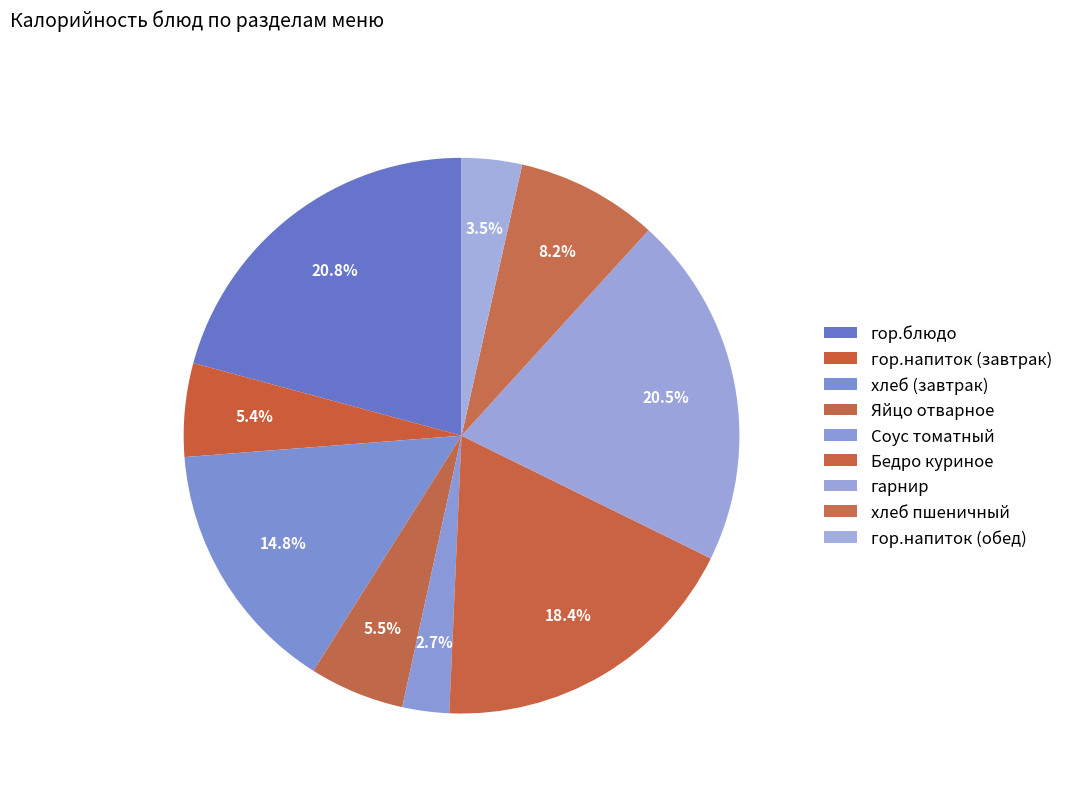

Which category has the biggest portion of the pie?

гор.блюдо